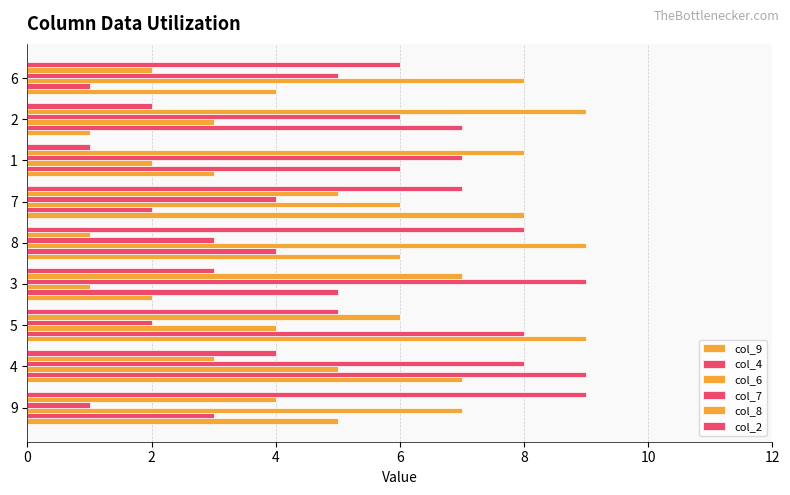

How many data points does each series have?

9